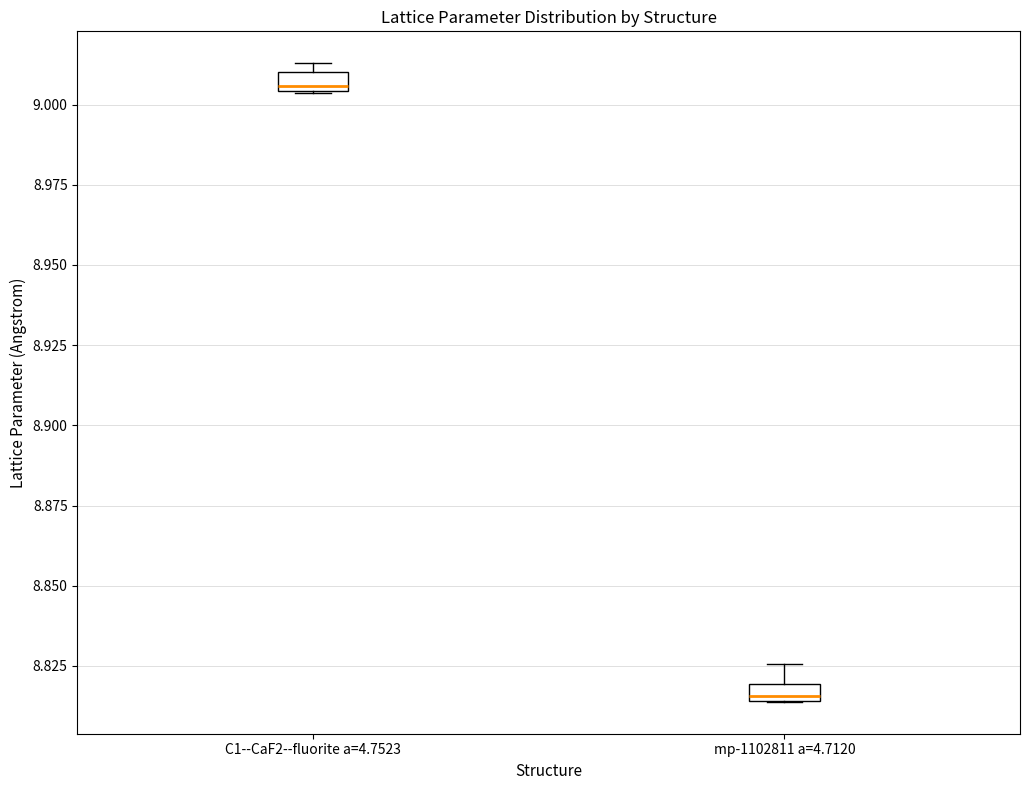

Which box has the highest median line?

C1--CaF2--fluorite a=4.7523